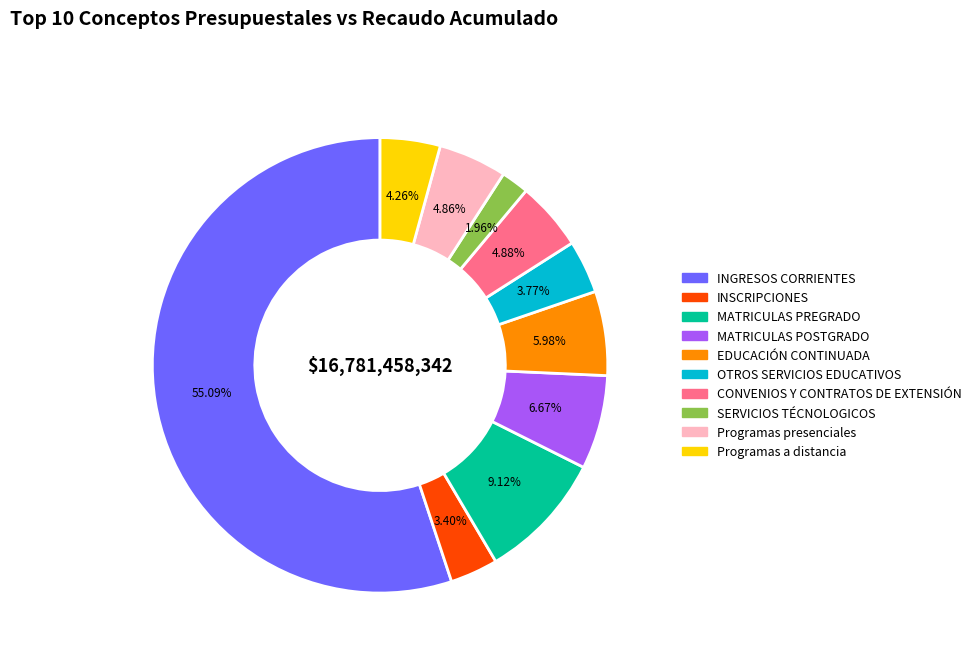

How many segments does this pie chart have?

10